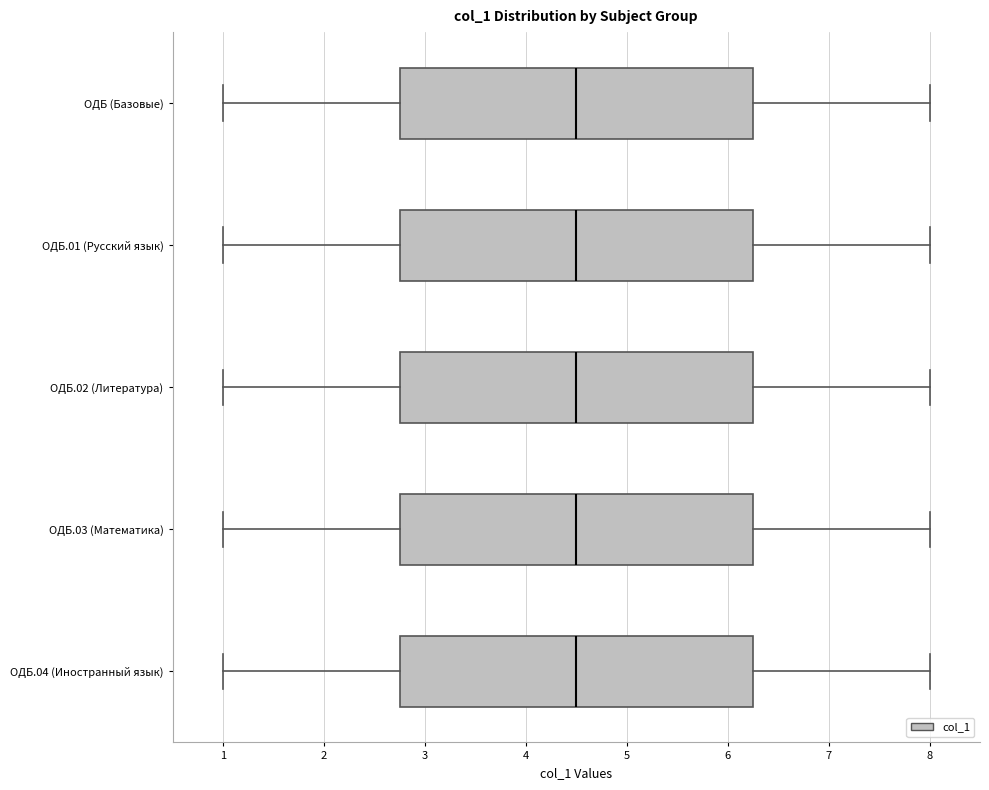

Where does the left whisker of the box for ОДБ.01 (Русский язык) end on the x-axis? The values are not printed on the chart, so give them approximately, as read against the axis.

1.0